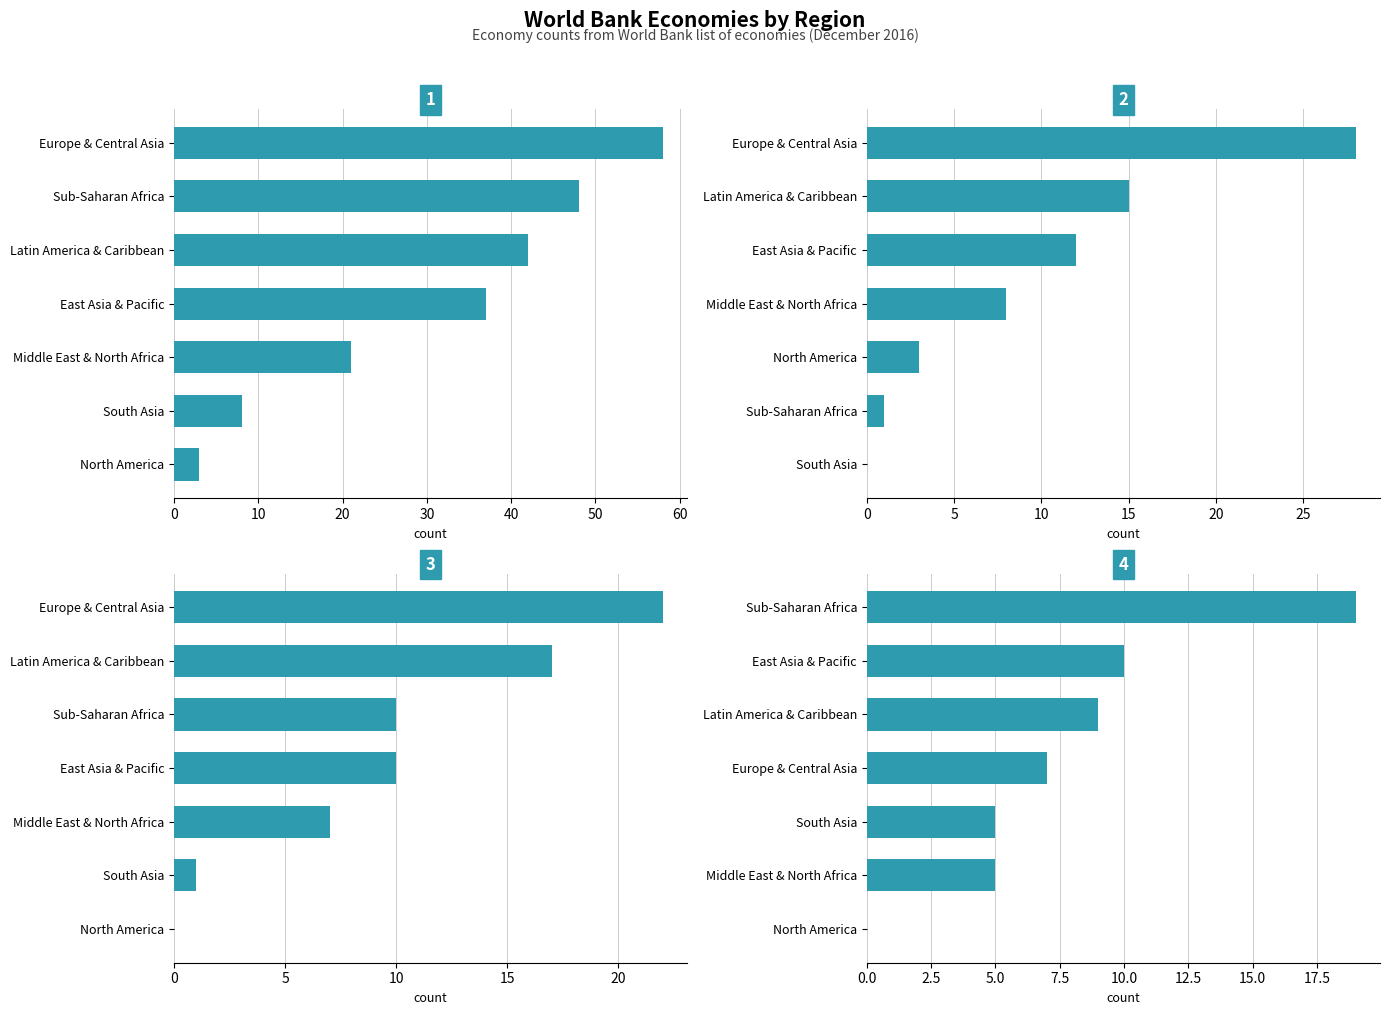

Rank the categories by value from highest to lowest.

Europe & Central Asia, Sub-Saharan Africa, Latin America & Caribbean, East Asia & Pacific, Middle East & North Africa, South Asia, North America